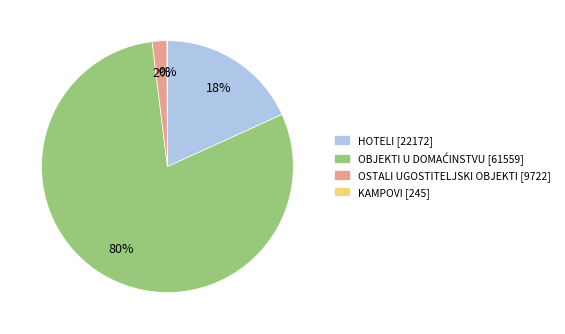

Is it true that HOTELI [22172] is 28% of the pie?

False